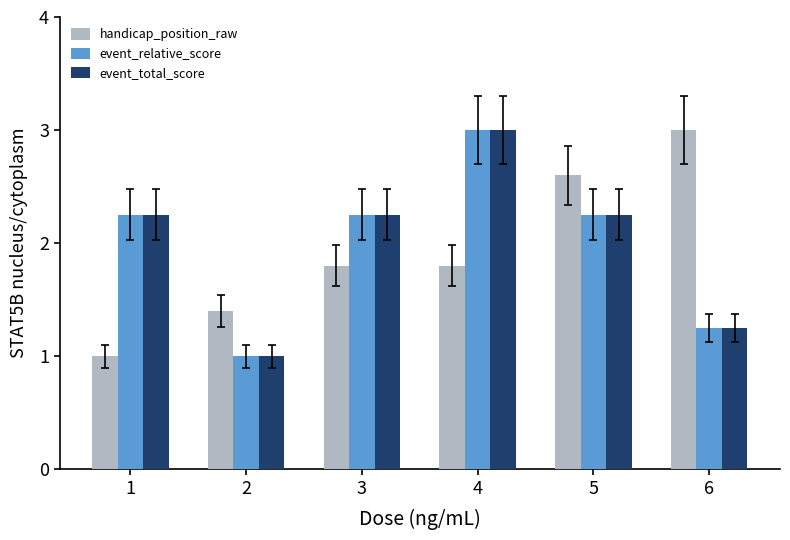

At which category is the sum across all series the highest?

4